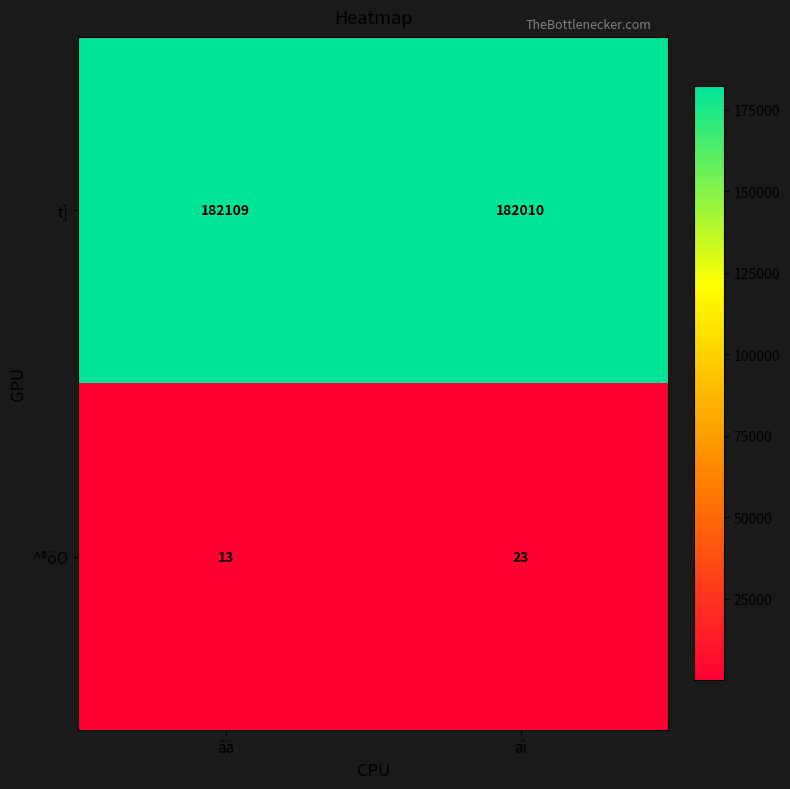

What is the total value across all series at äì?

182033